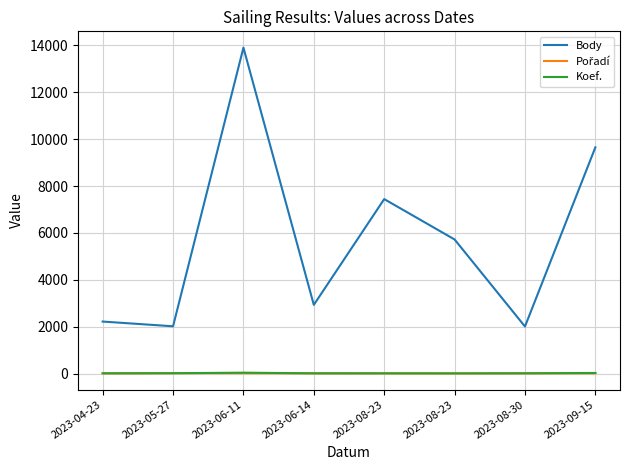

Which series changed the most between 2023-06-11 and 2023-06-14?

Body